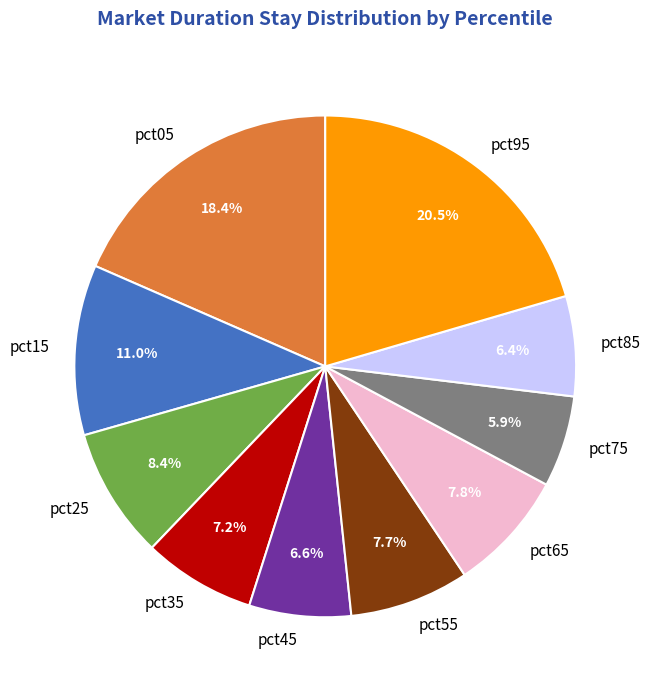

Is it true that pct45 is 1% of the pie?

False